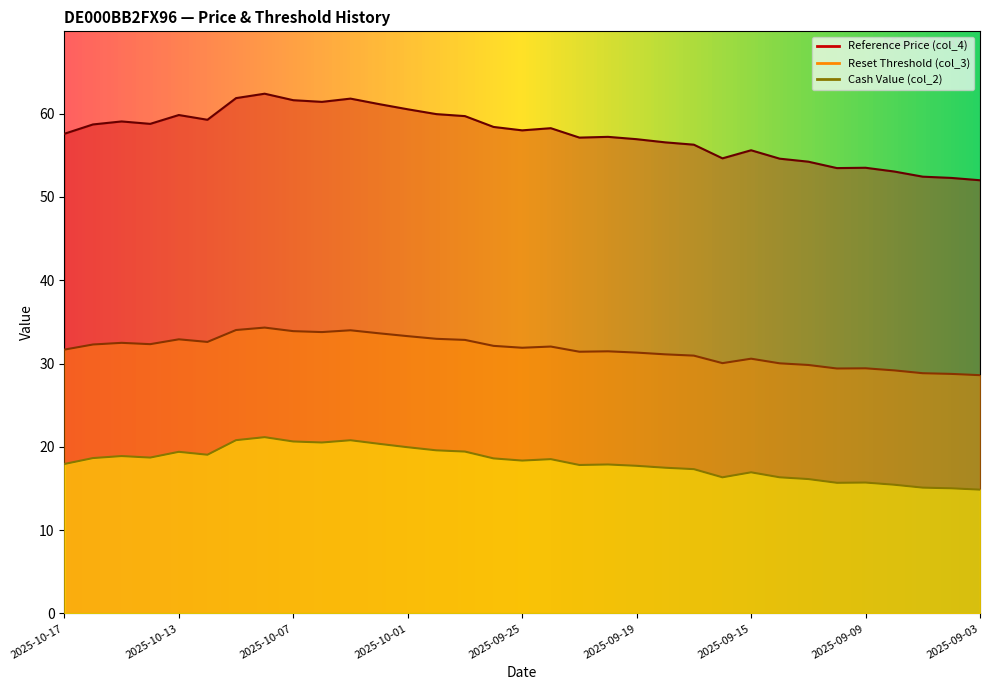

True or false: Reset Threshold (col_3) and Reference Price (col_4) cross at least once.

False